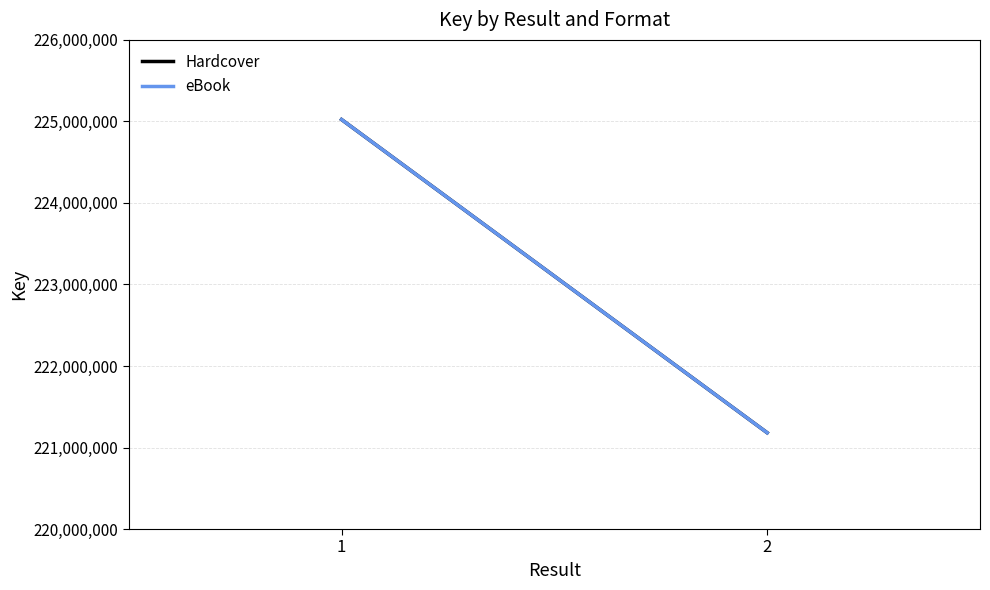

What value does the eBook series have at 2, to the nearest 100?

221181000